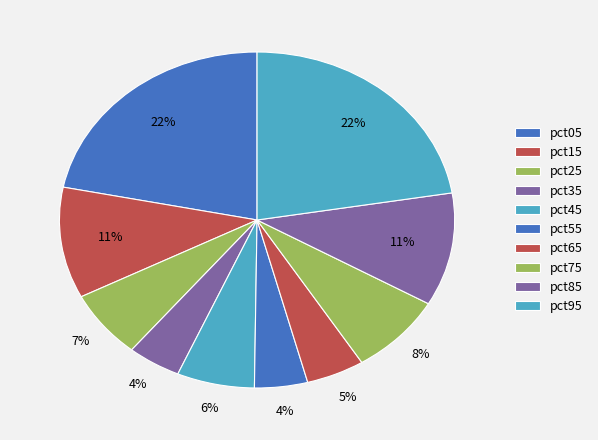

Count the number of slices in the pie.

10